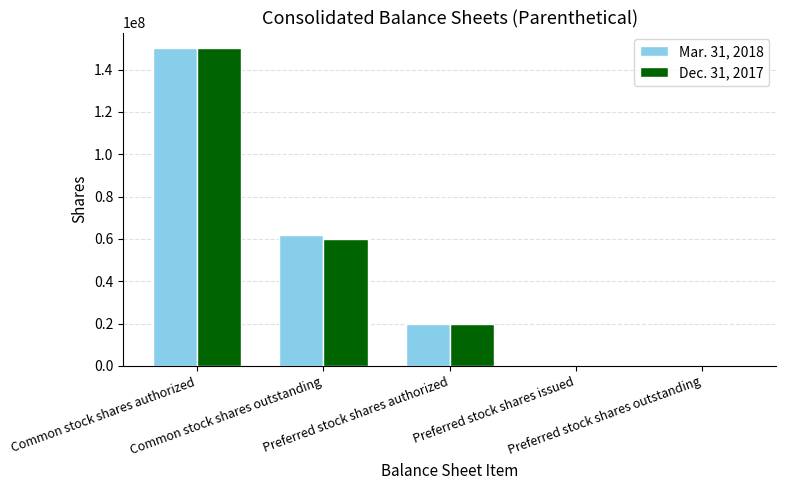

Does the chart contain stacked bars?

No